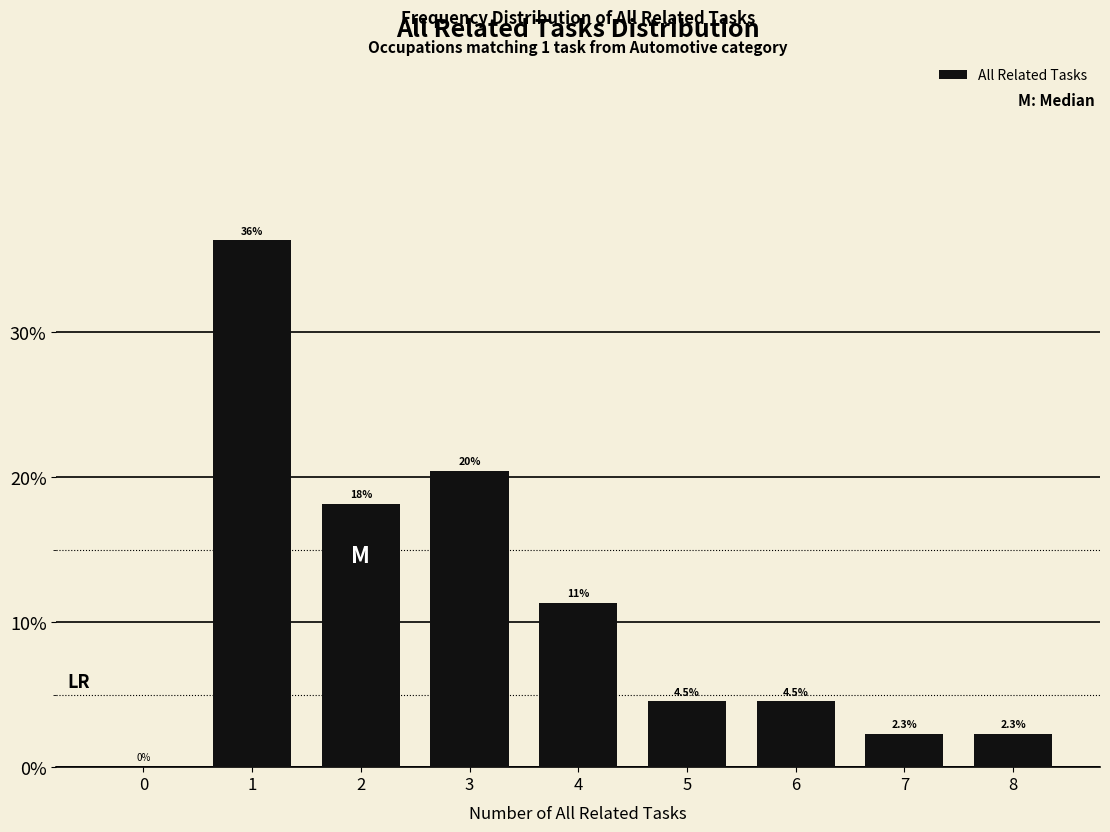

Reading left to right, what are all the values shown in this chart?

0=0.0	1=36.4	2=18.2	3=20.5	4=11.4	5=4.5	6=4.5	7=2.3	8=2.3